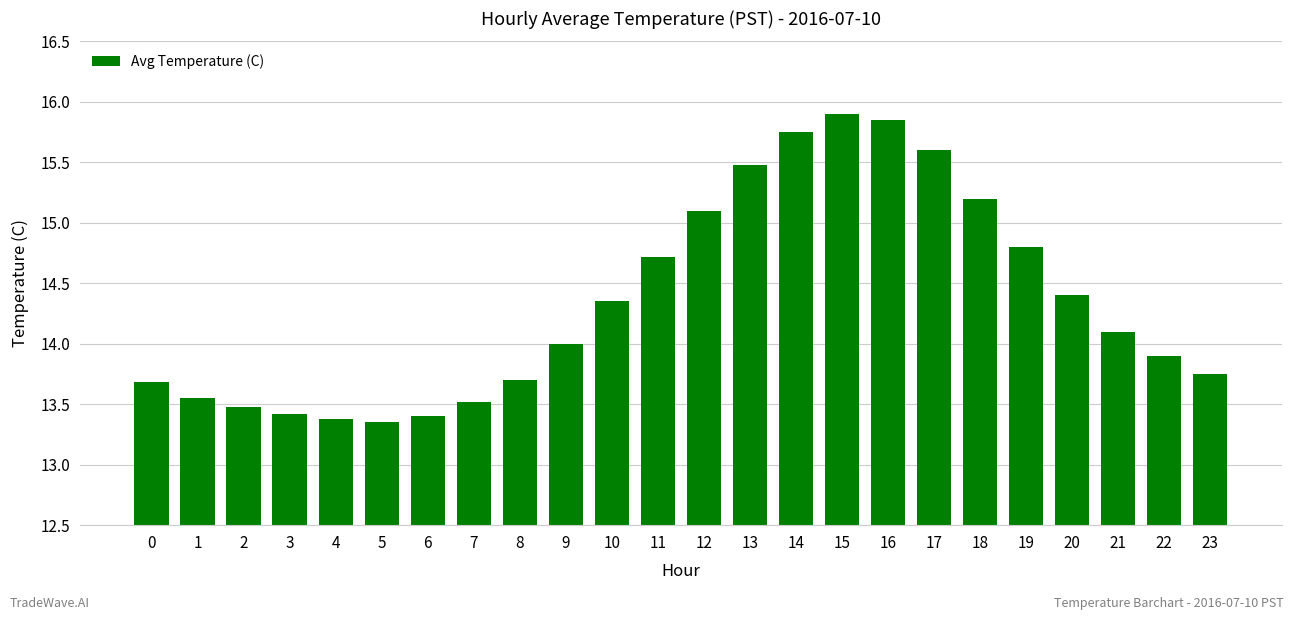

What is the sum of all values?

344.4